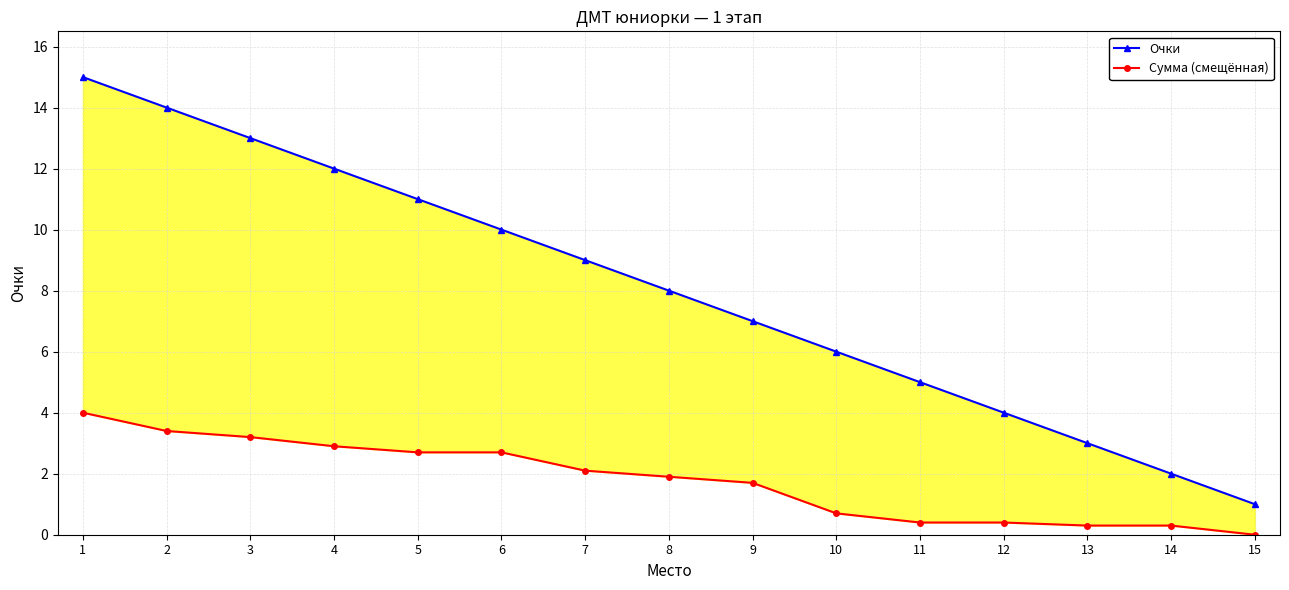

How many positive values does the Сумма (смещённая) series have?

14